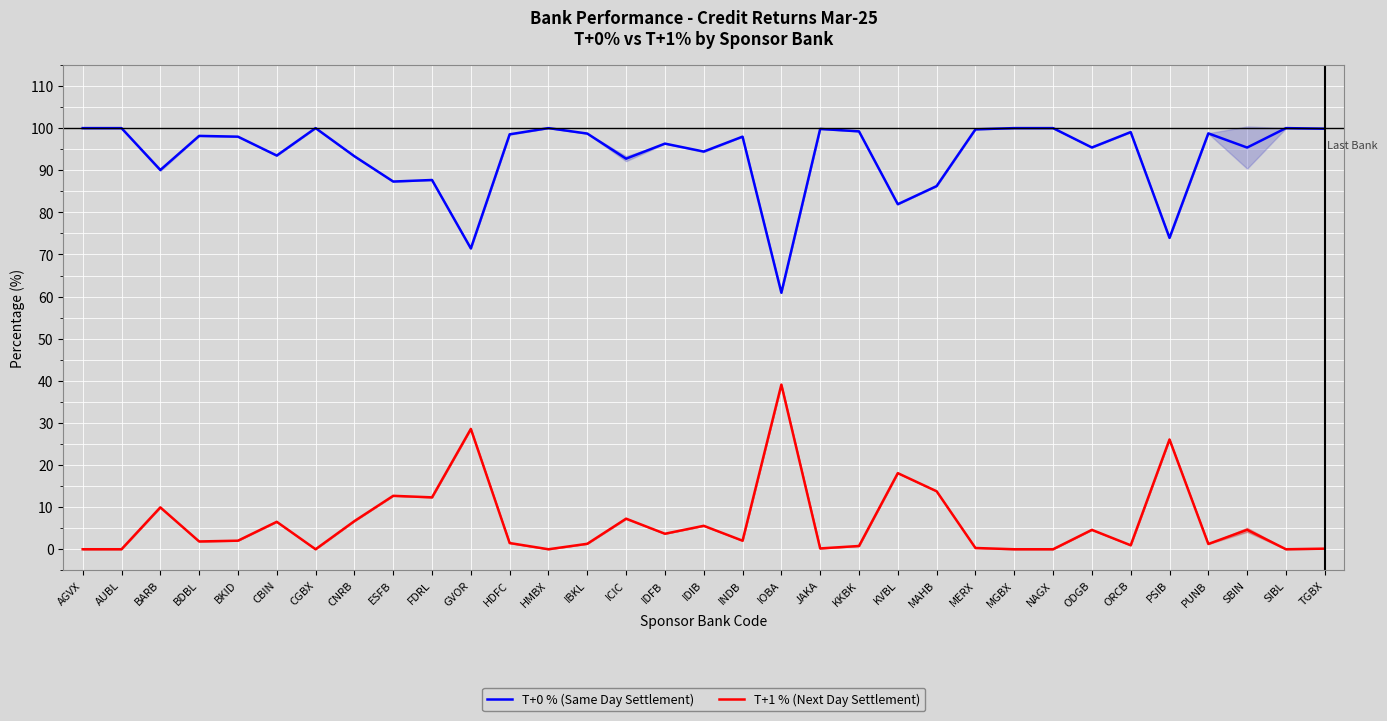

True or false: T+0 % (Same Day Settlement) and T+1 % (Next Day Settlement) intersect in this chart.

False